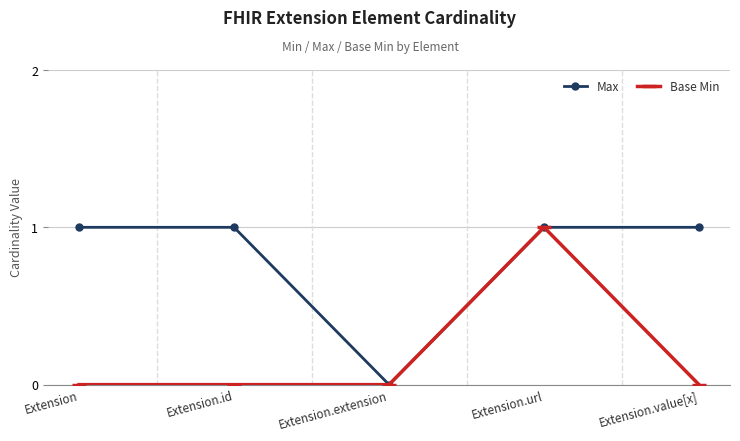

List the series in order of their overall mean, highest first.

Max, Base Min